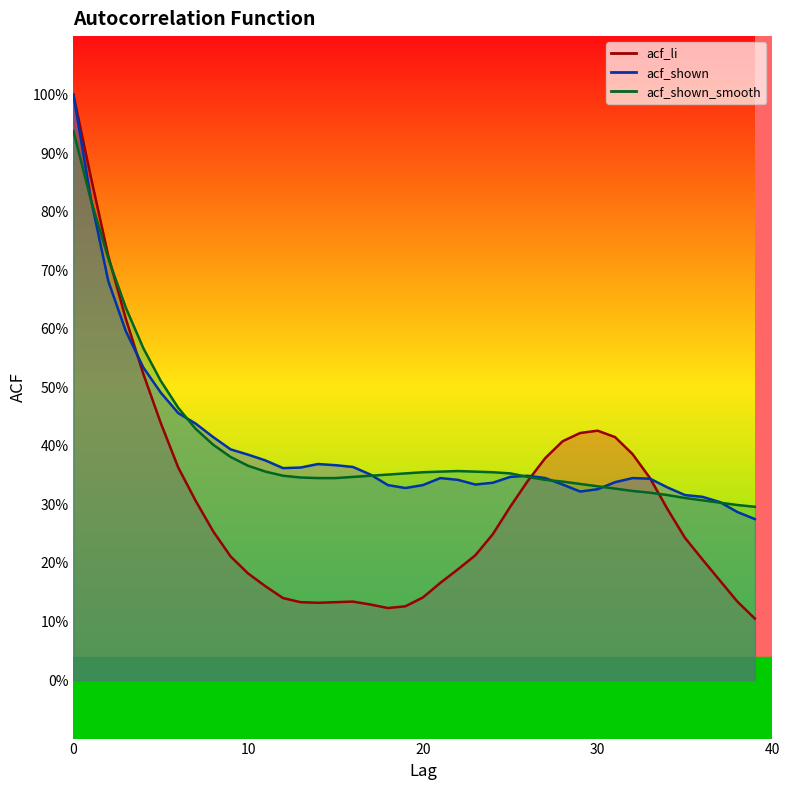

At which label is acf_li closest to 0?

39